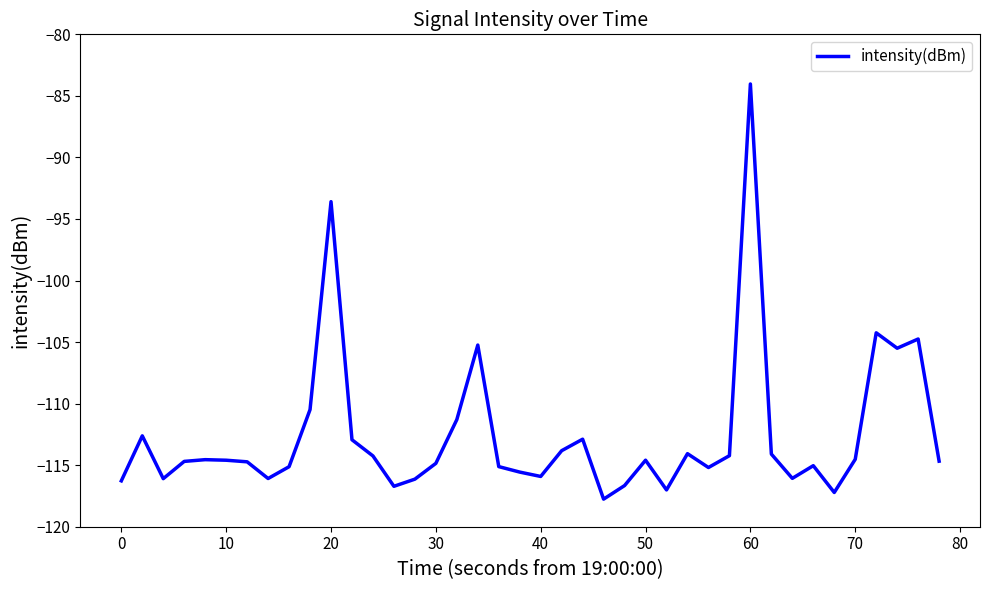

What is the difference between the maximum and minimum values?

33.7